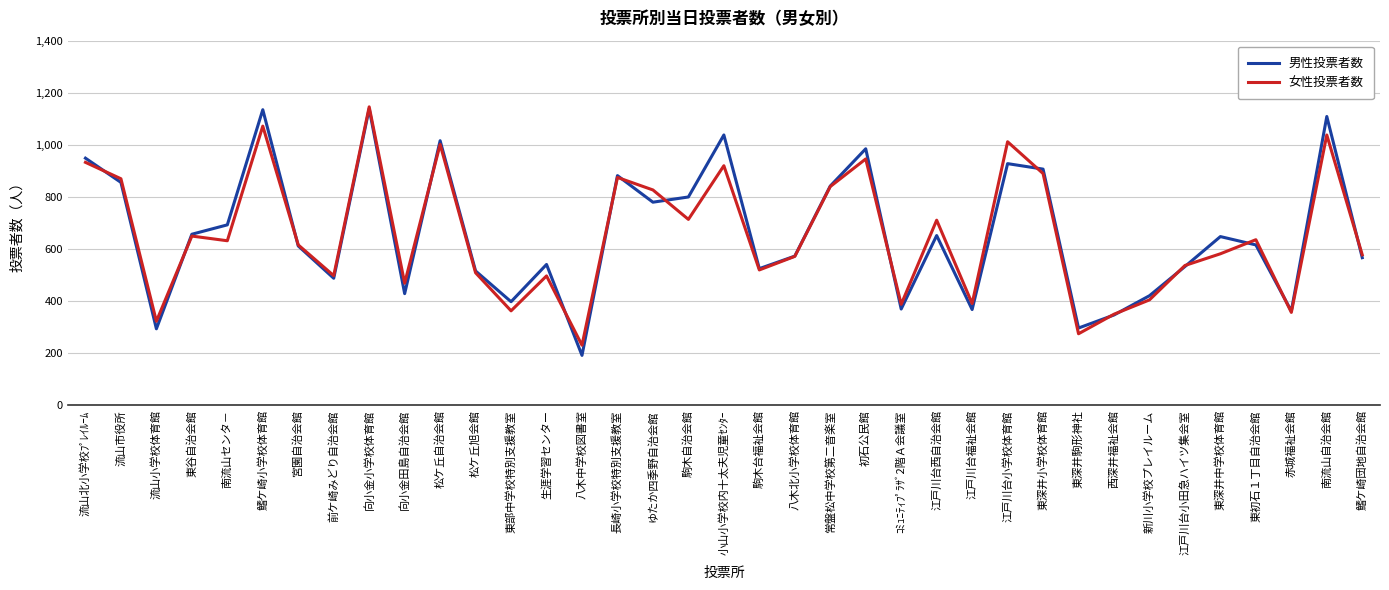

What is the maximum value shown in the chart?

1146